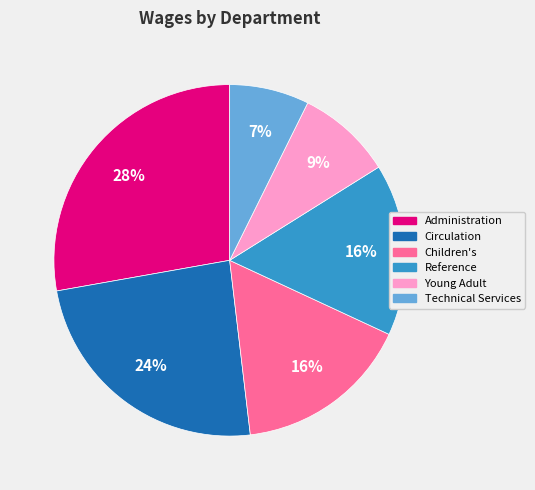

How many slices are in this pie chart?

6